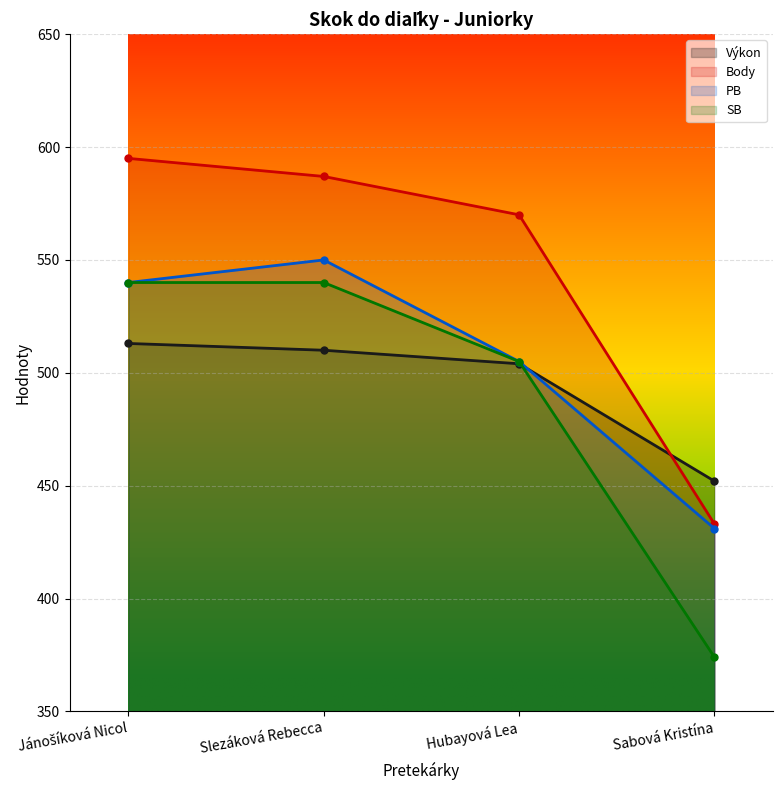

What is the label of the 2nd point from the left?

Slezáková Rebecca